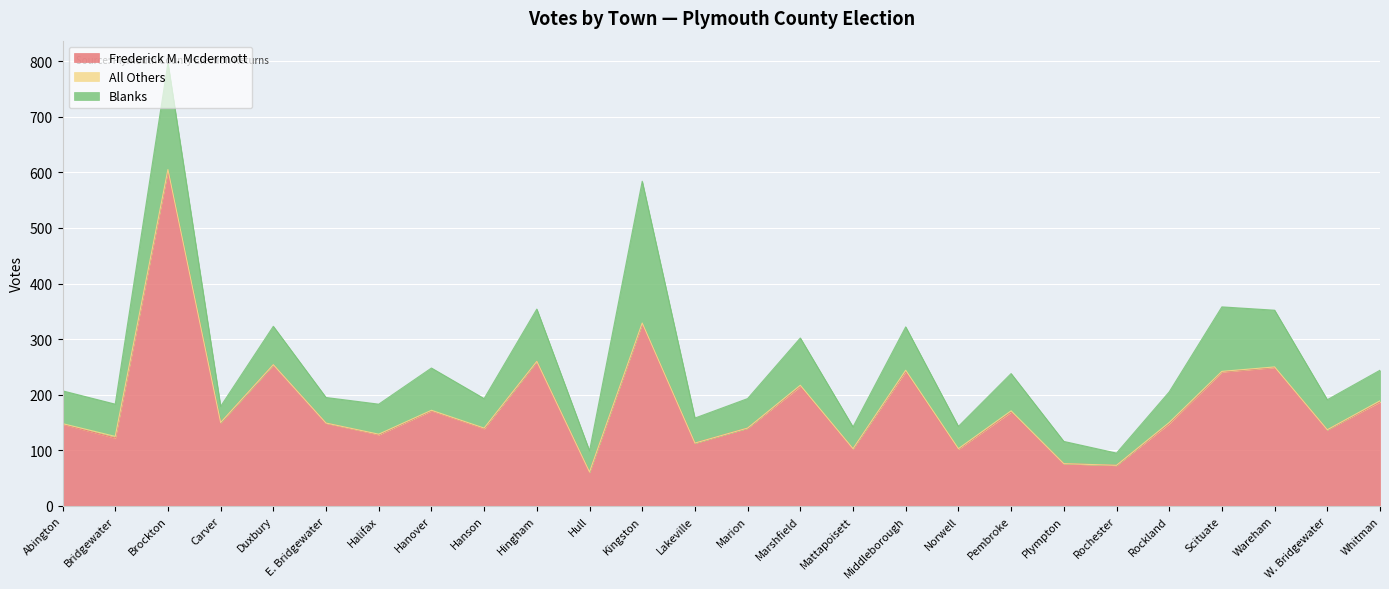

Which series has the largest total across all categories?

Frederick M. Mcdermott